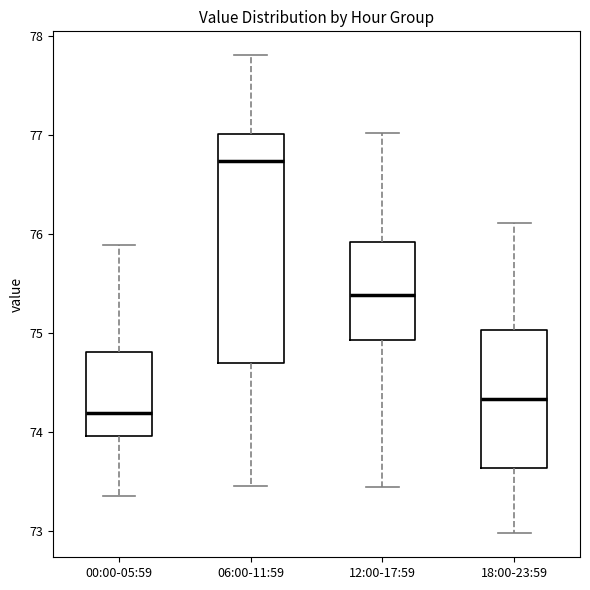

Which box has the highest median line?

06:00-11:59